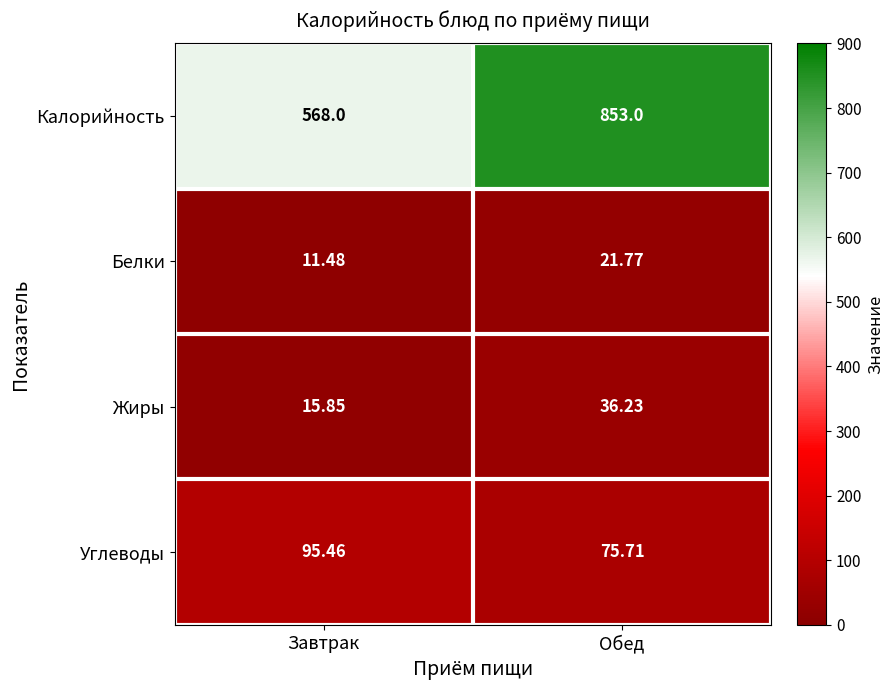

What is the minimum value shown in the chart?

11.5